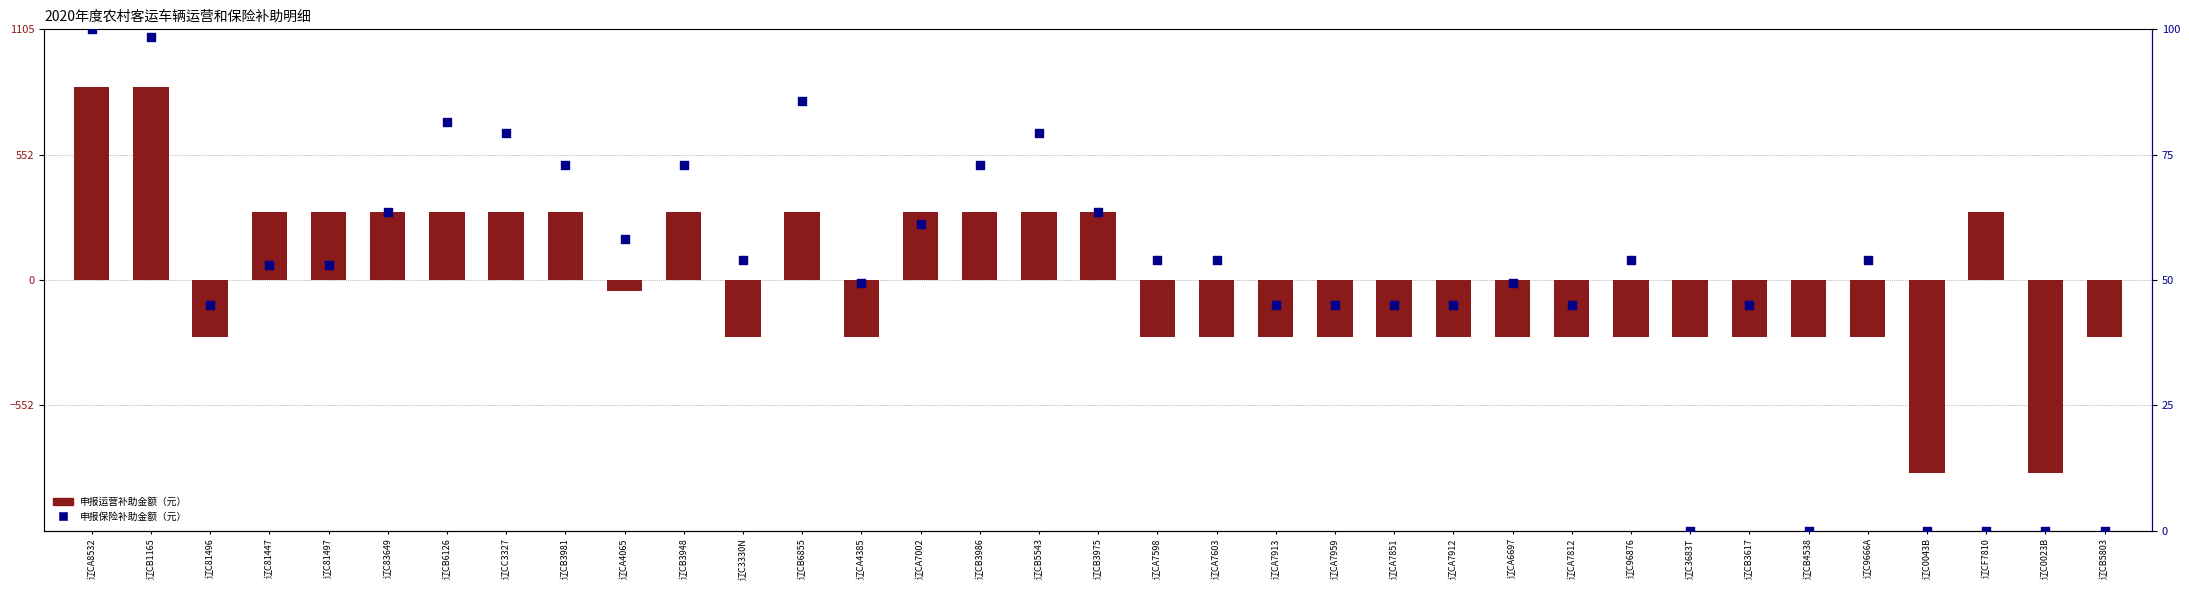

Which series contains the lowest Y value?

申报运营补助金额（元）